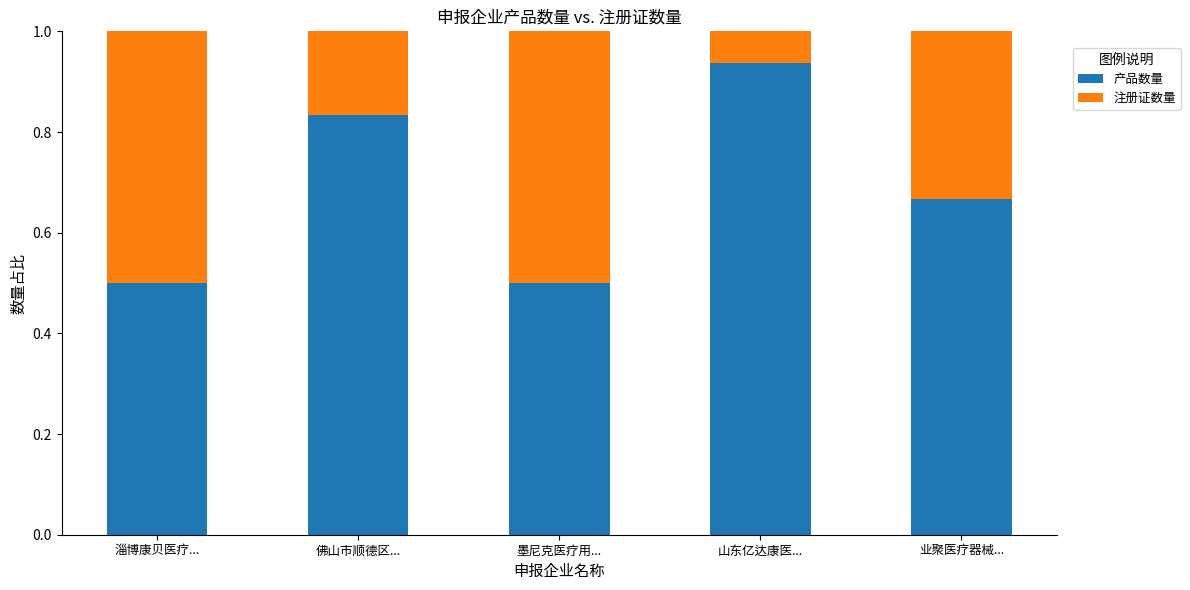

How many series are shown in this chart?

2